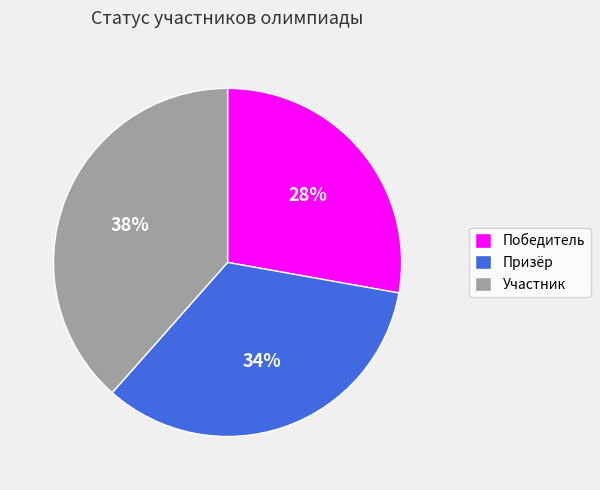

Combined, do Победитель and Призёр account for over 50%?

Yes